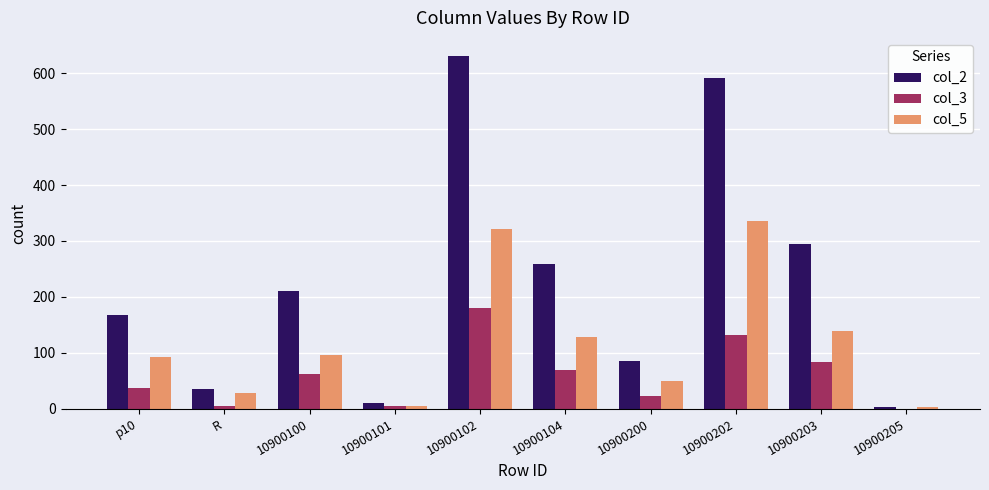

What is the greatest value displayed?

632